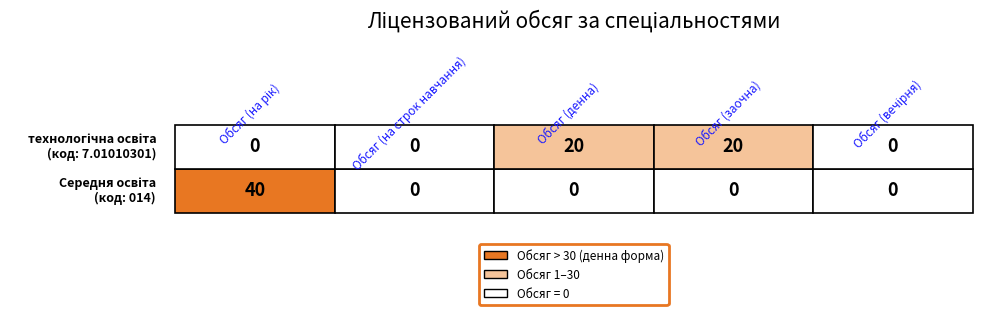

Is it true that технологічна освіта equals 12 at Обсяг (вечірня)?

False